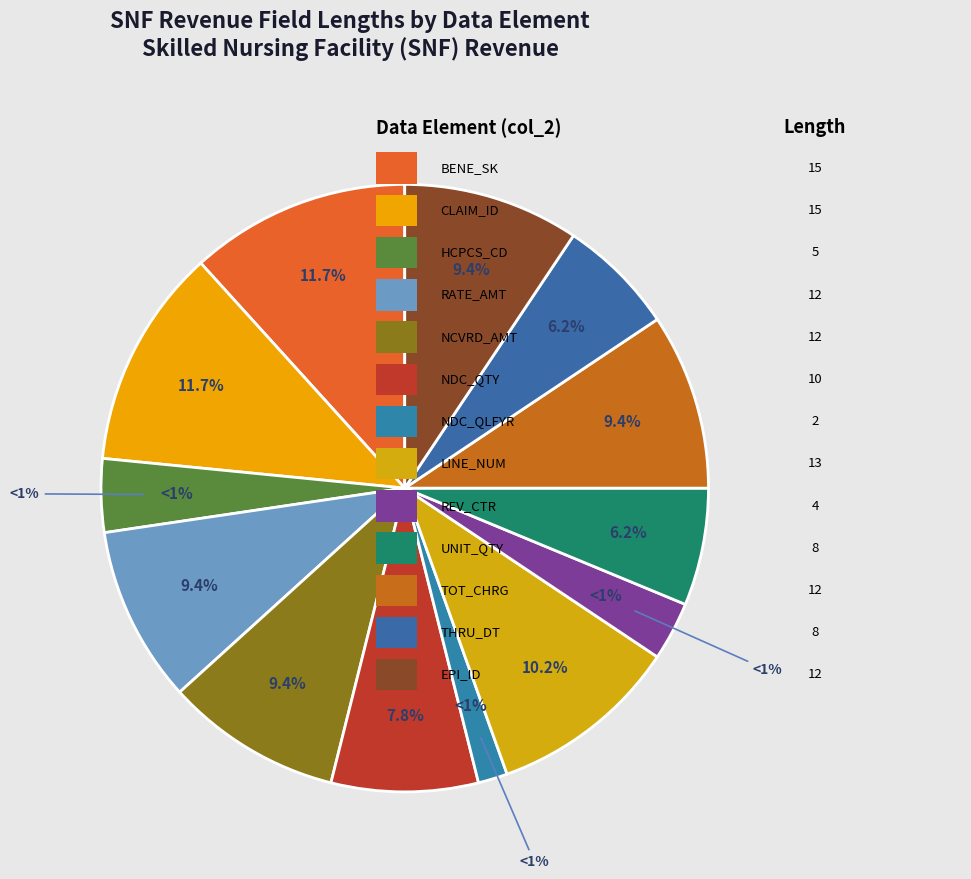

Is it true that CLM_THRU_DT is 6% of the pie?

True